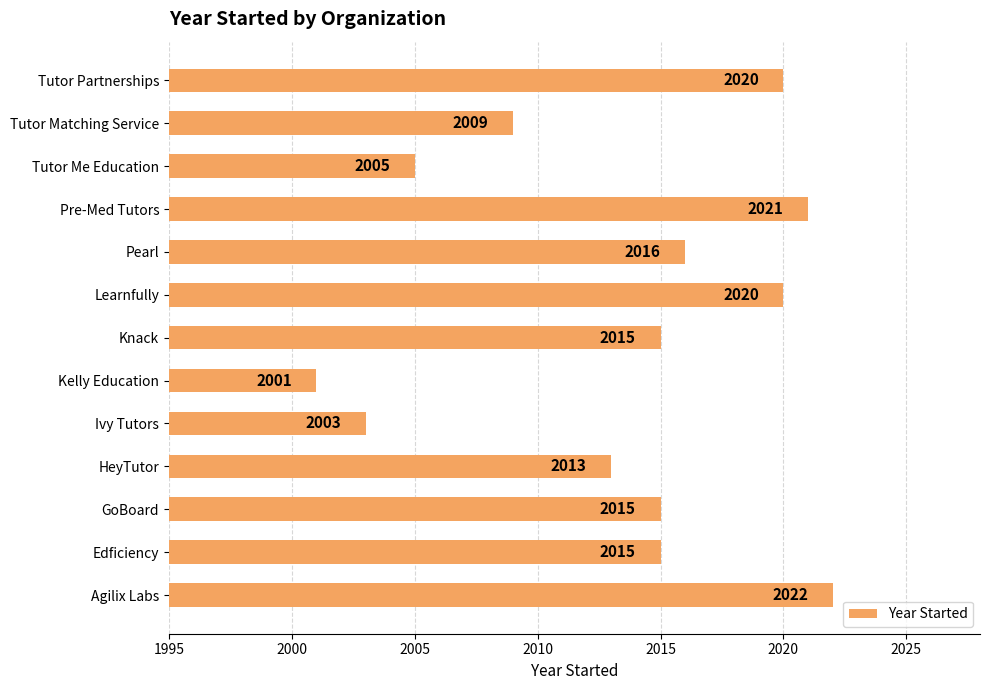

What is the sum of the values at Tutor Matching Service and GoBoard?

4024